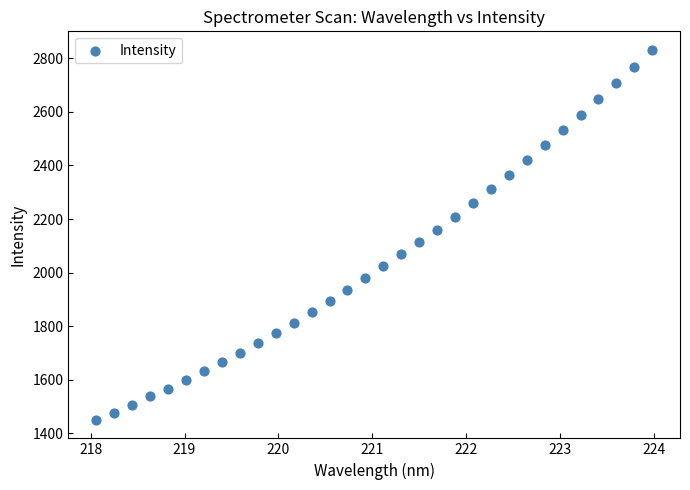

What is the range of X values (max minus min)?

5.9